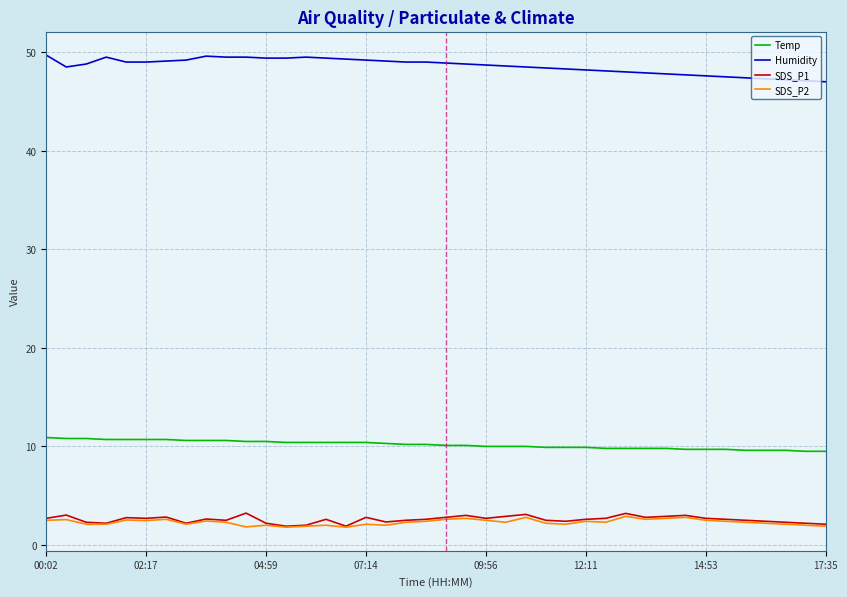

What is the smallest value displayed?

1.8